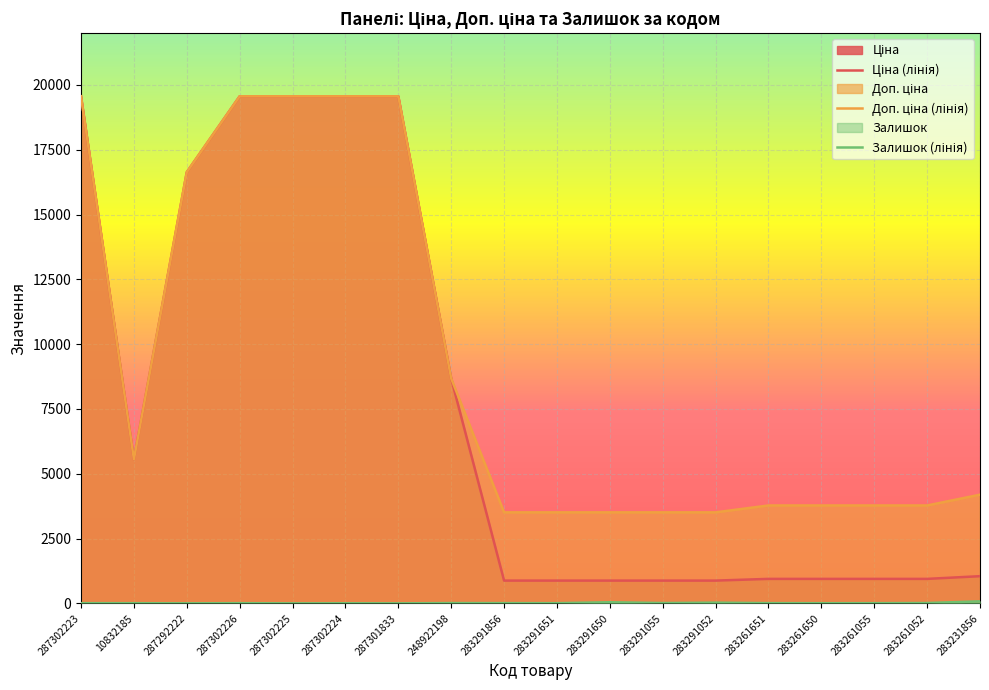

True or false: Ціна and Доп. ціна cross at least once.

False